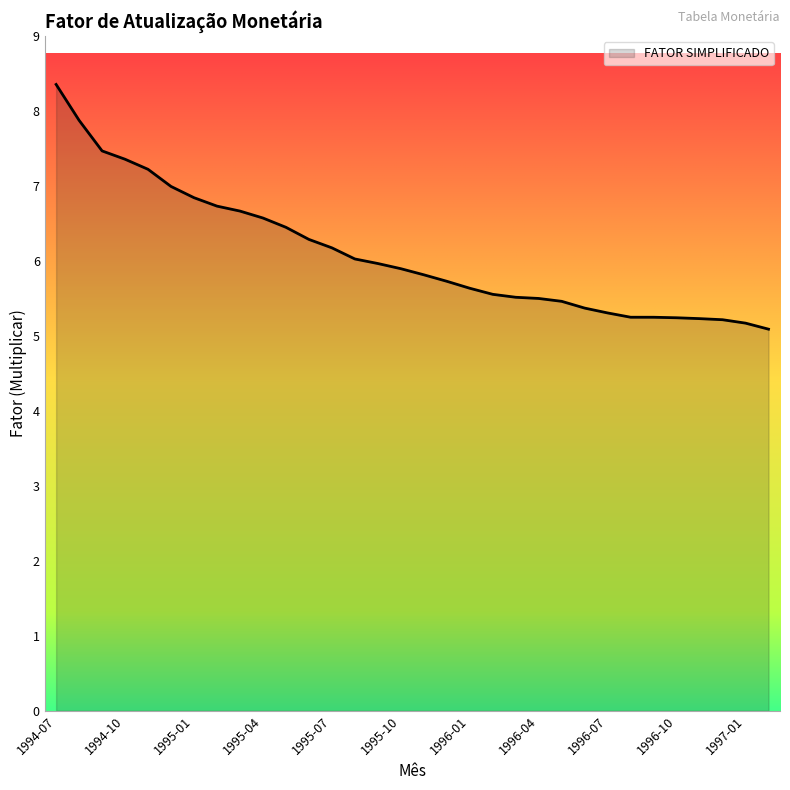

What is the difference between the second highest and second lowest values?

2.7